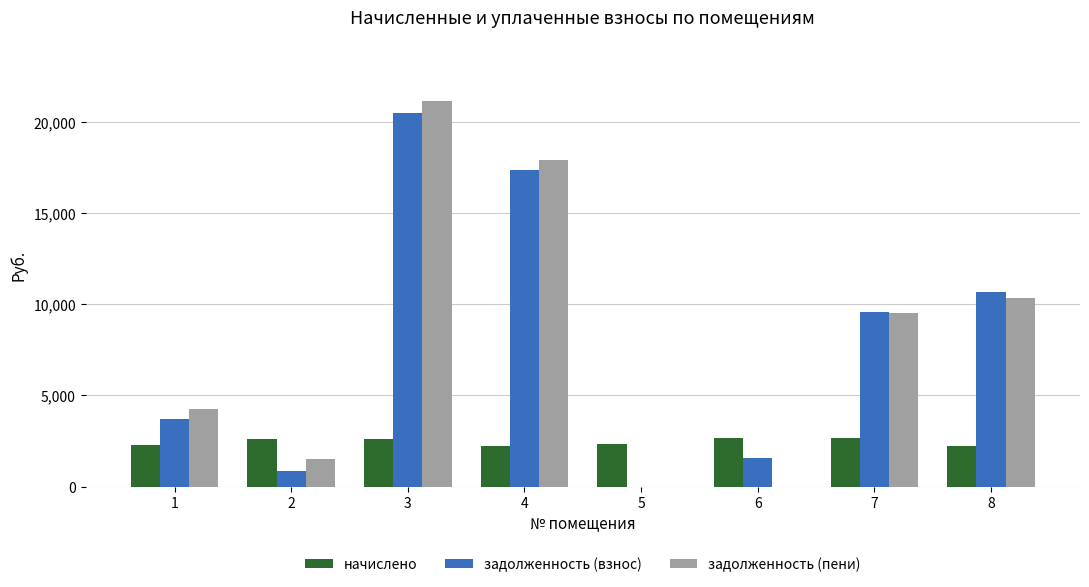

At which label does задолженность (пени) first exceed 9510?

3